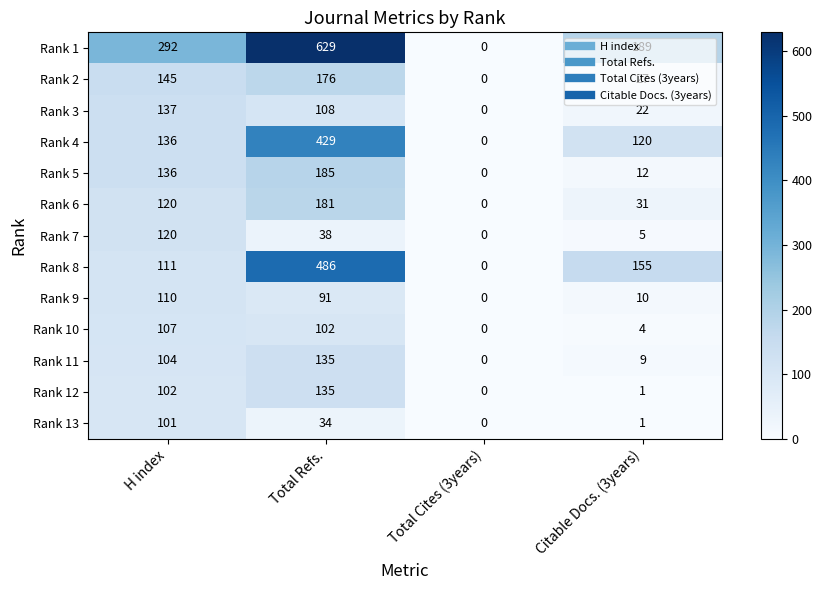

At how many categories does at least one series exceed 59?

3